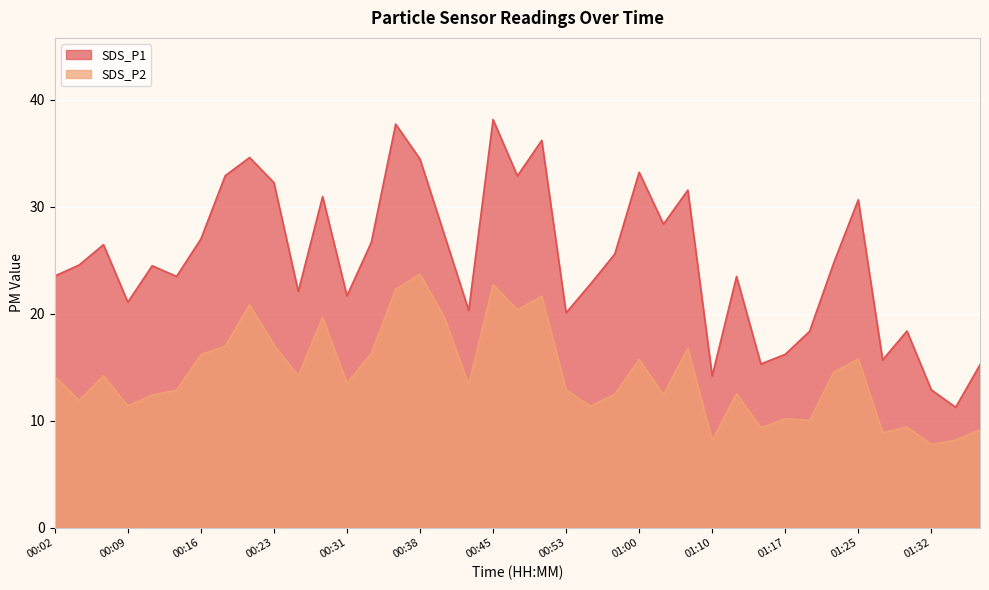

What is the maximum value for SDS_P1?

38.1